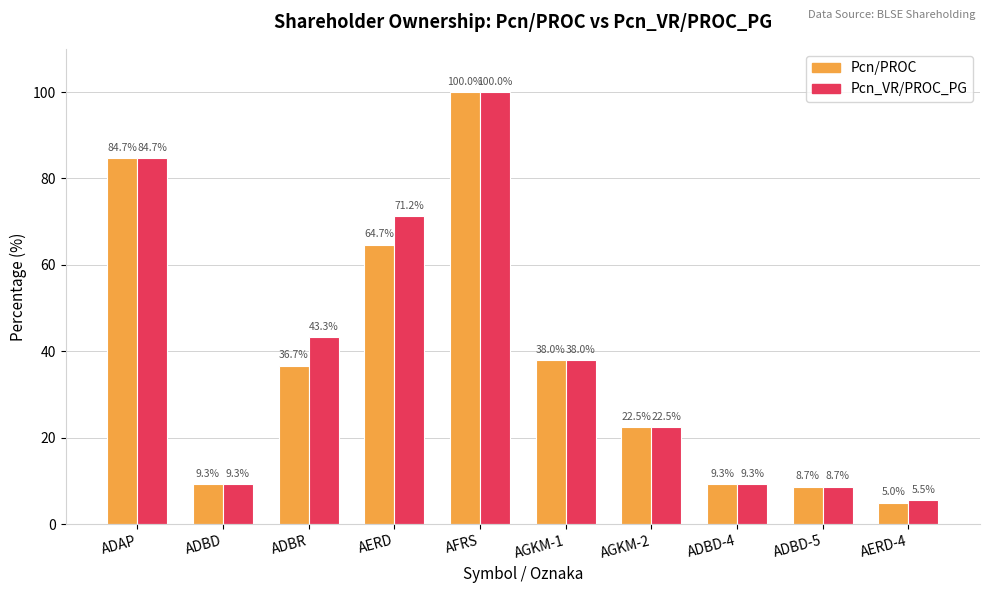

The Pcn_VR/PROC_PG series shows 38.0 at AGKM-1. True or false?

True